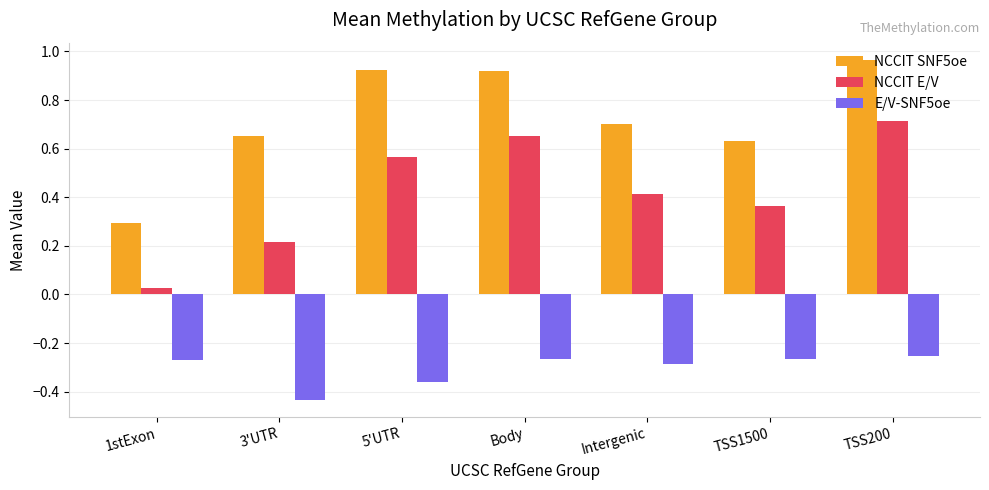

Which category has the lowest value across all series?

3'UTR